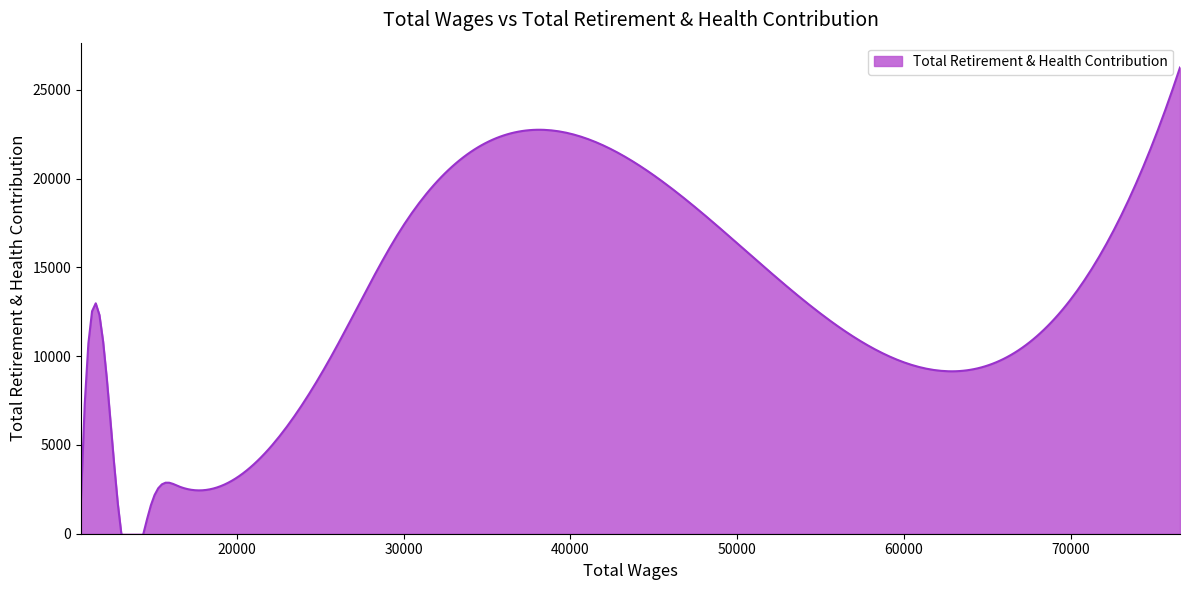

What position from the left is 12798.0?

8